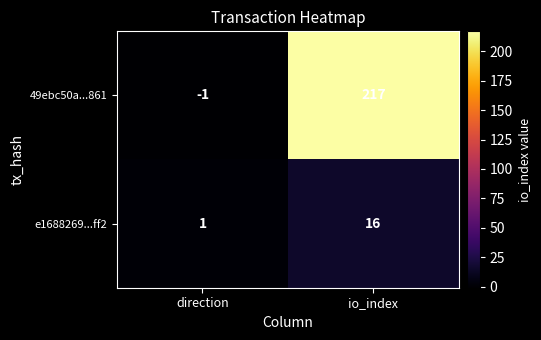

What is the sum of the 49ebc50a...861 values at direction and io_index?

216